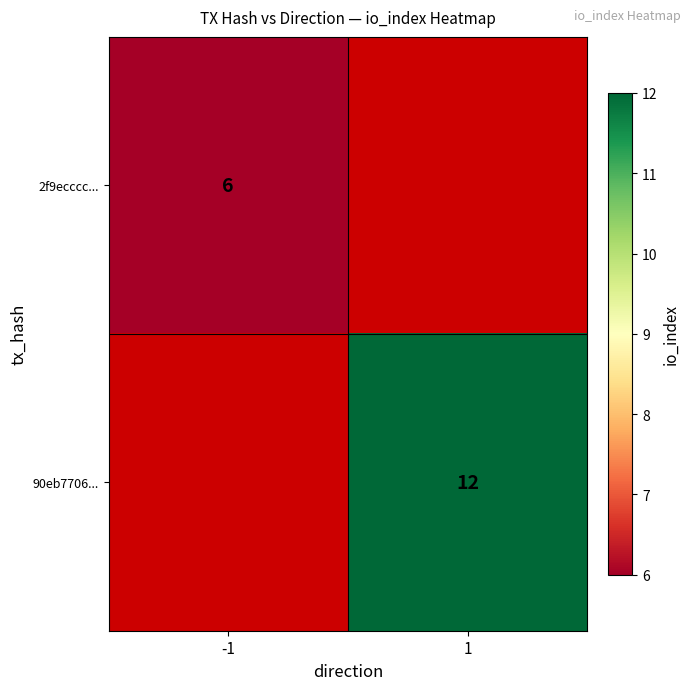

Is it true that 90eb7706... equals 5.9 at 1?

False